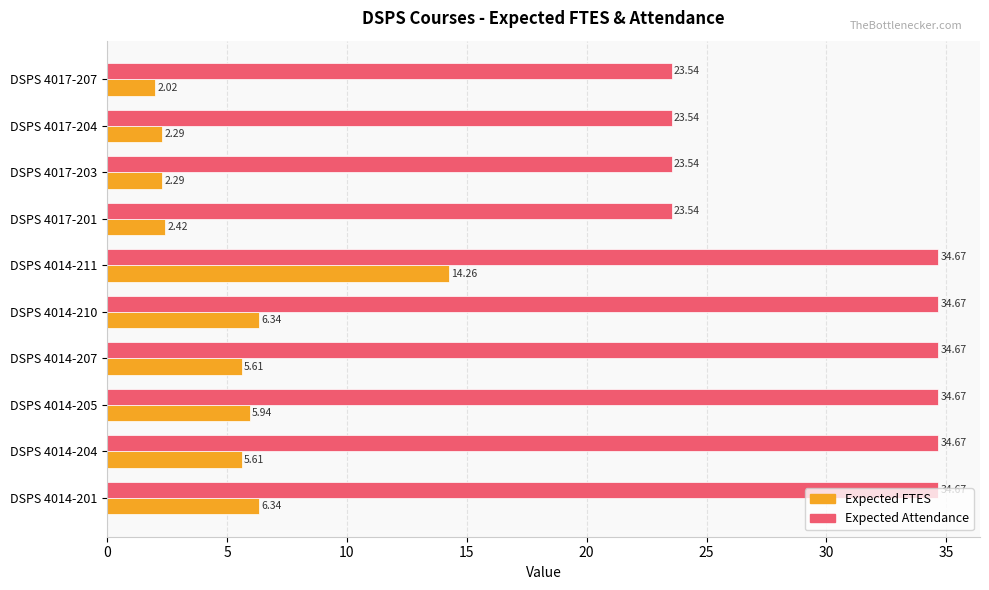

Between DSPS 4017-204 and DSPS 4017-207, which series saw the biggest shift?

Expected FTES